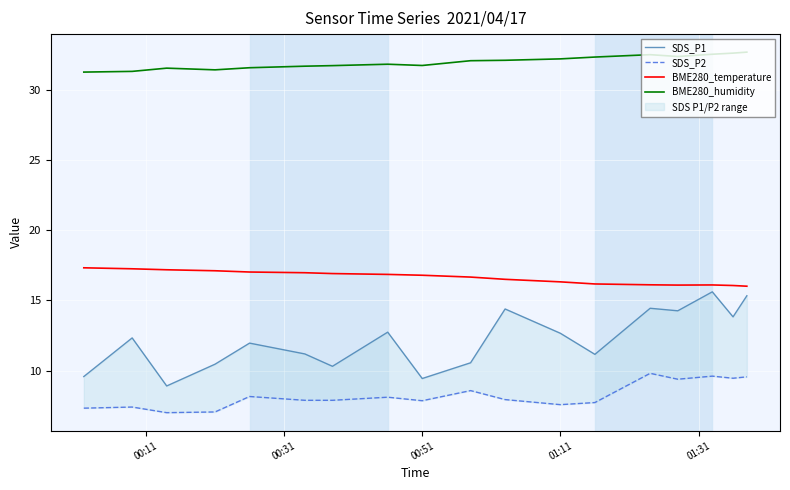

What is the average value of the BME280_humidity series?

31.9